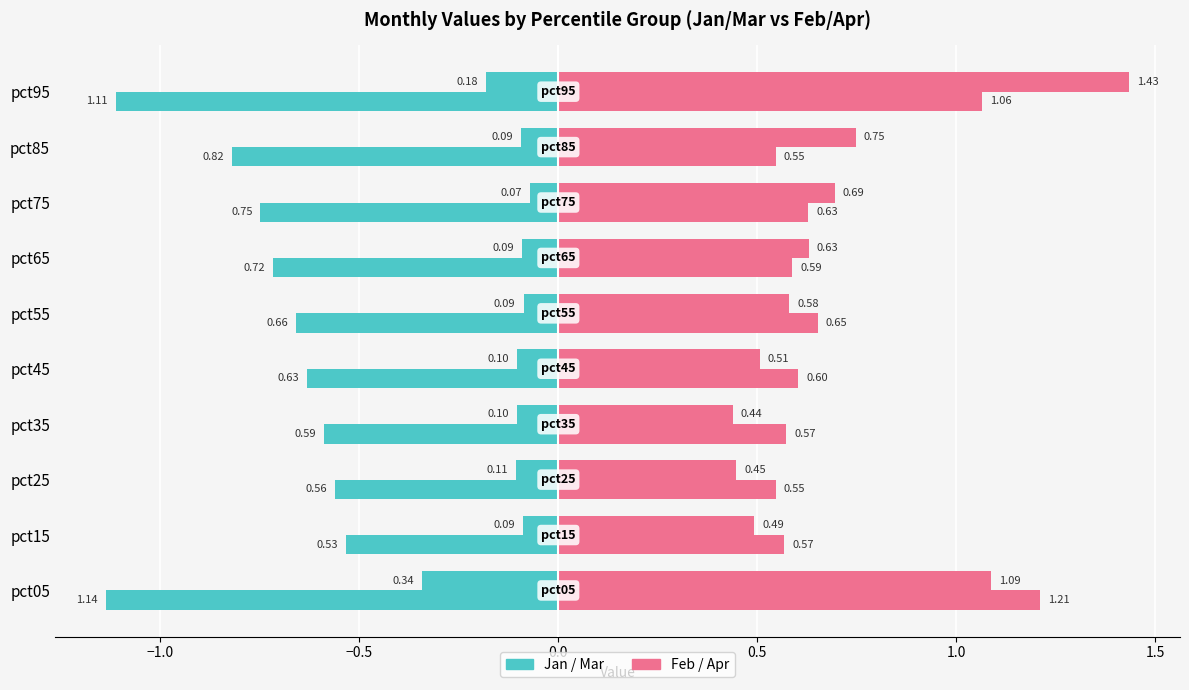

What is the smallest value displayed?

-1.1